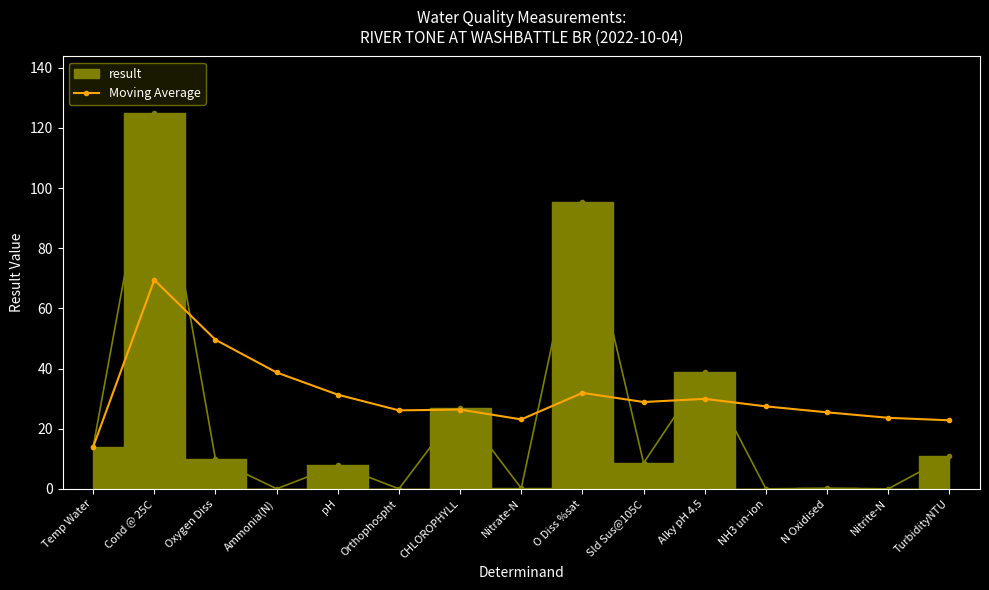

The chart shows a value of 18.0 at Alky pH 4.5. True or false?

False